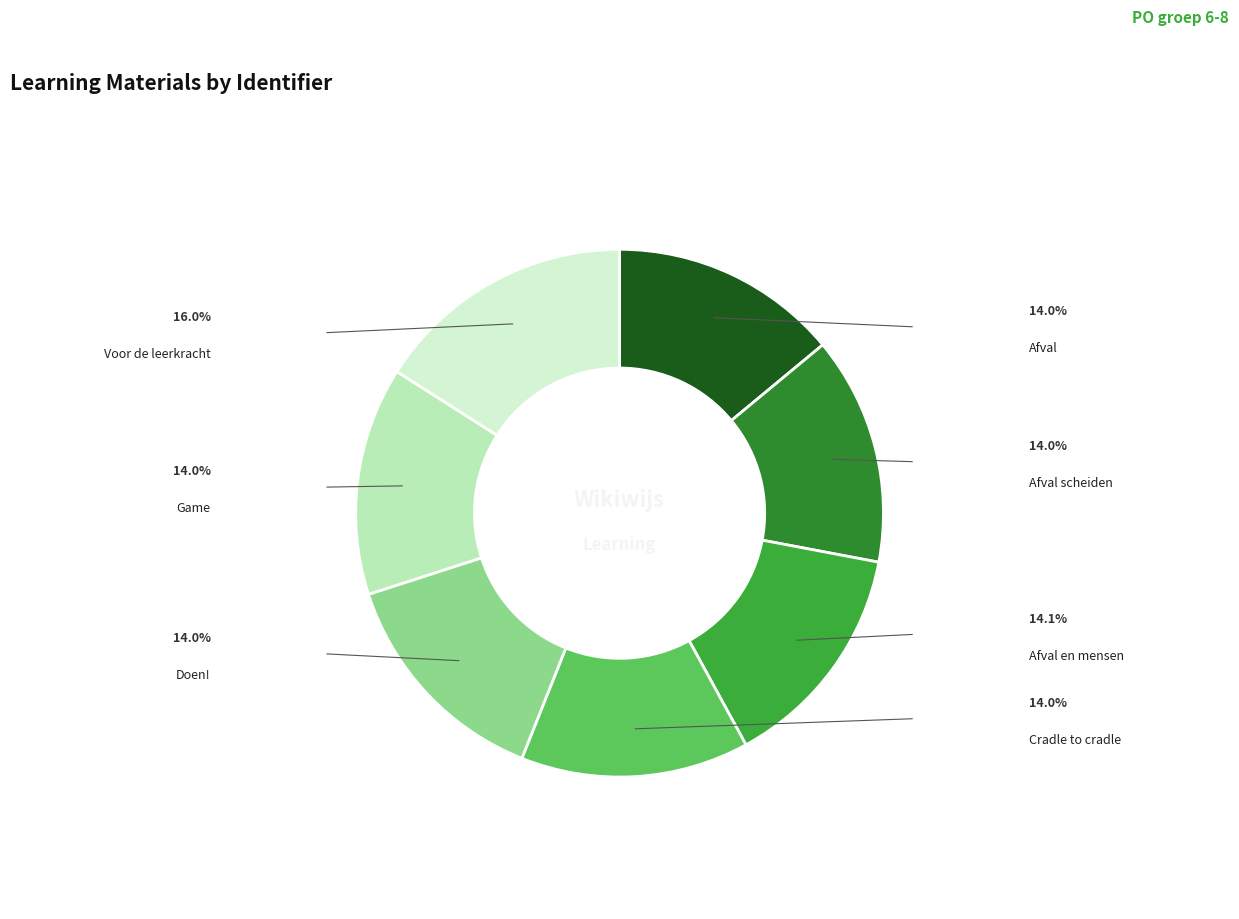

True or false: Afval en mensen accounts for 14% of the total.

True